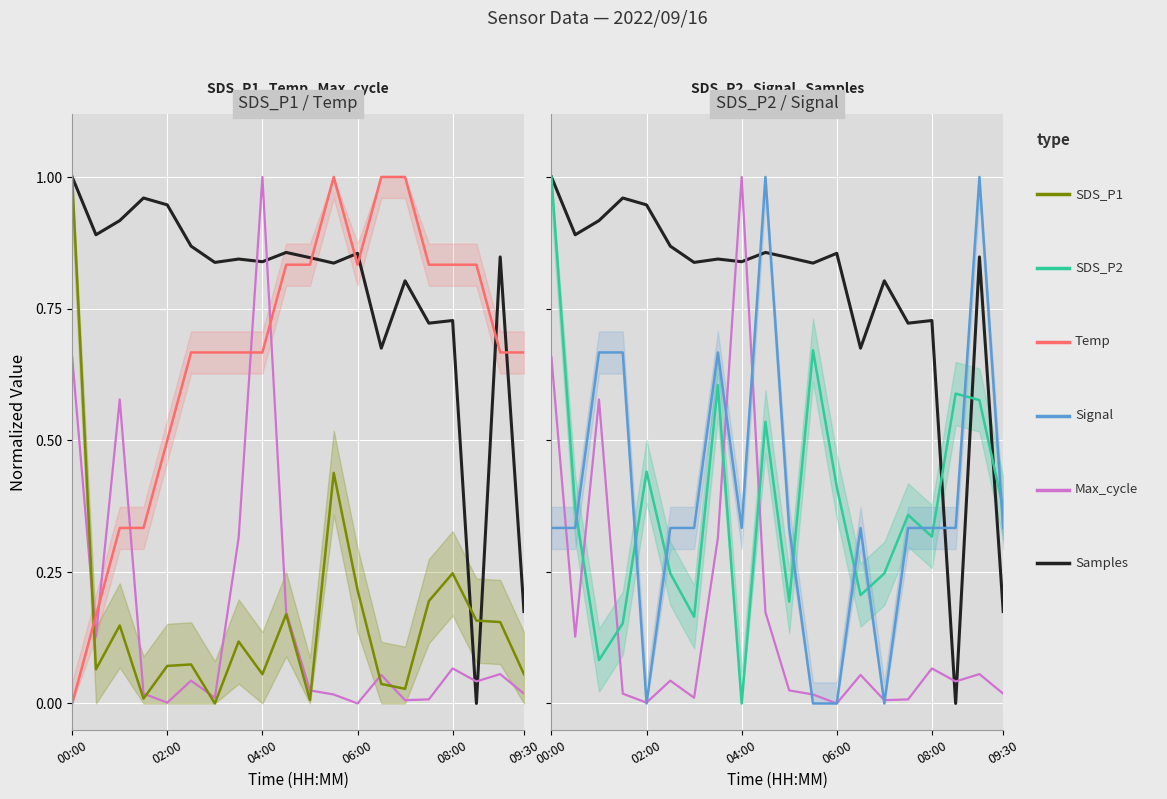

What is the spread (max minus min) of values at 08:00?

0.8